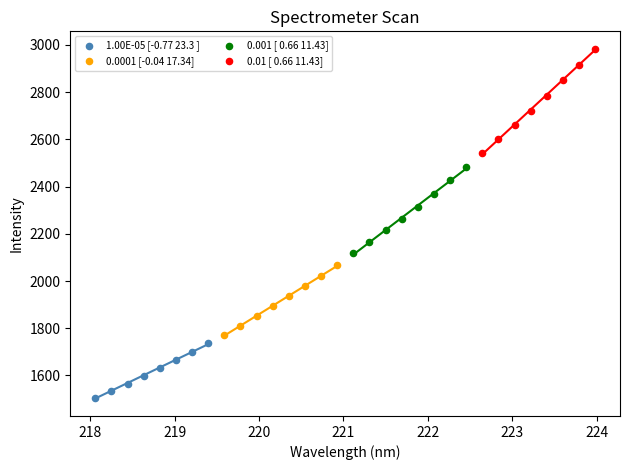

Which series has the widest spread of Y values?

0.01 [ 0.66 11.43]